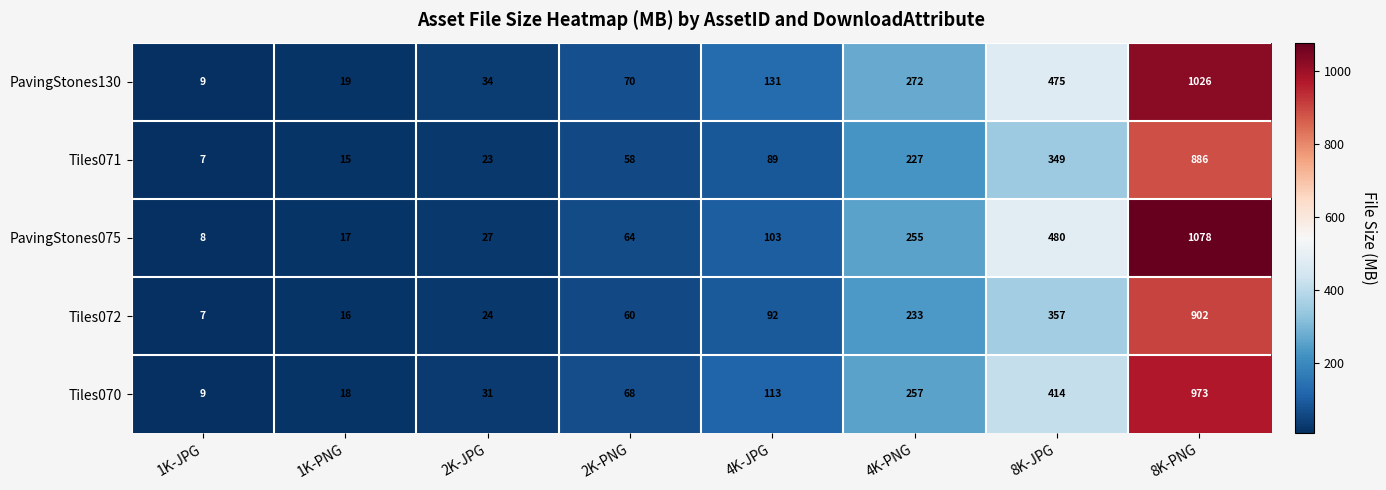

Read the PavingStones075 value at 4K-PNG, to the nearest 100.

300